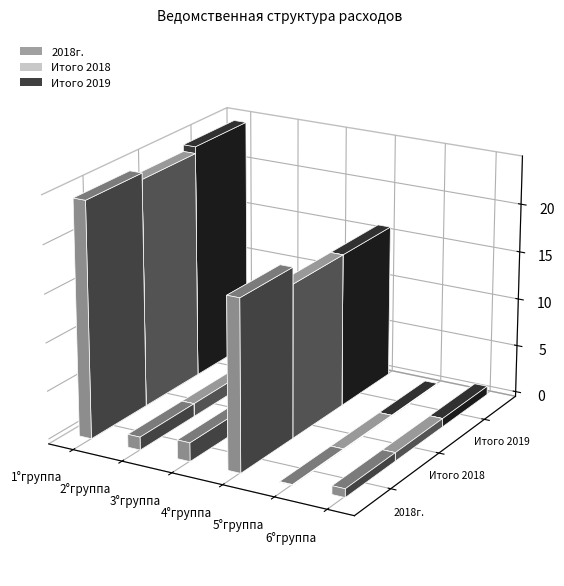

Does the chart contain stacked bars?

No